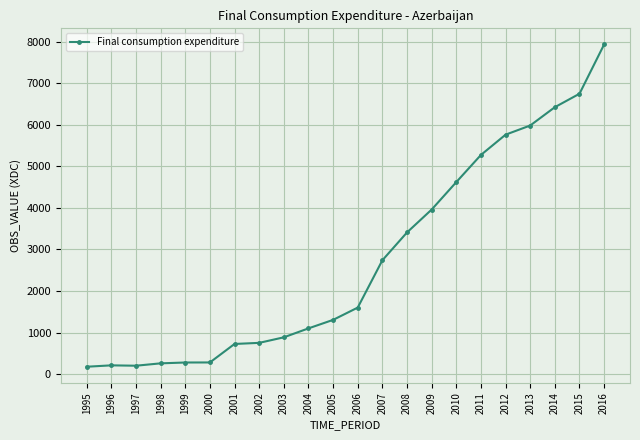

Count the number of values greater than 1600.

11